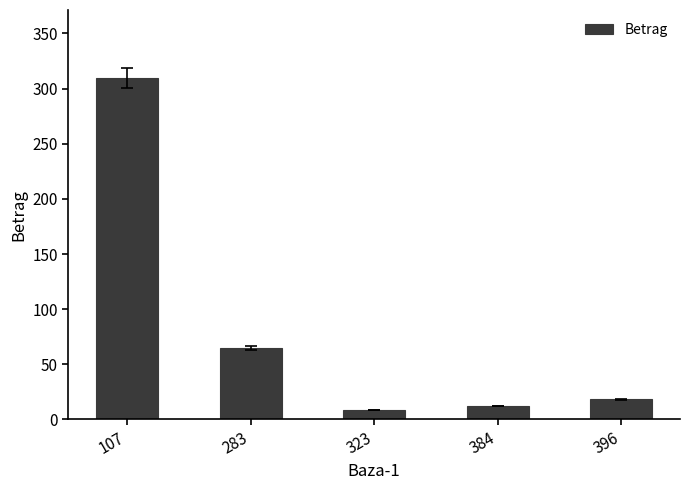

How many bars are there in total?

5